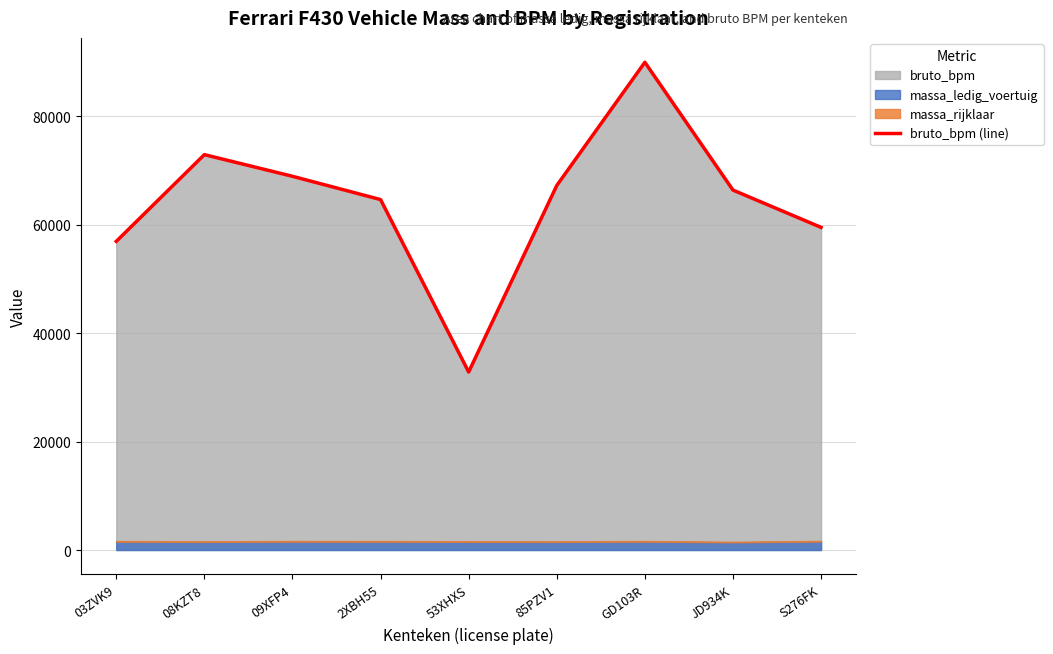

The value of massa_ledig_voertuig at 53XHXS is 427. True or false?

False